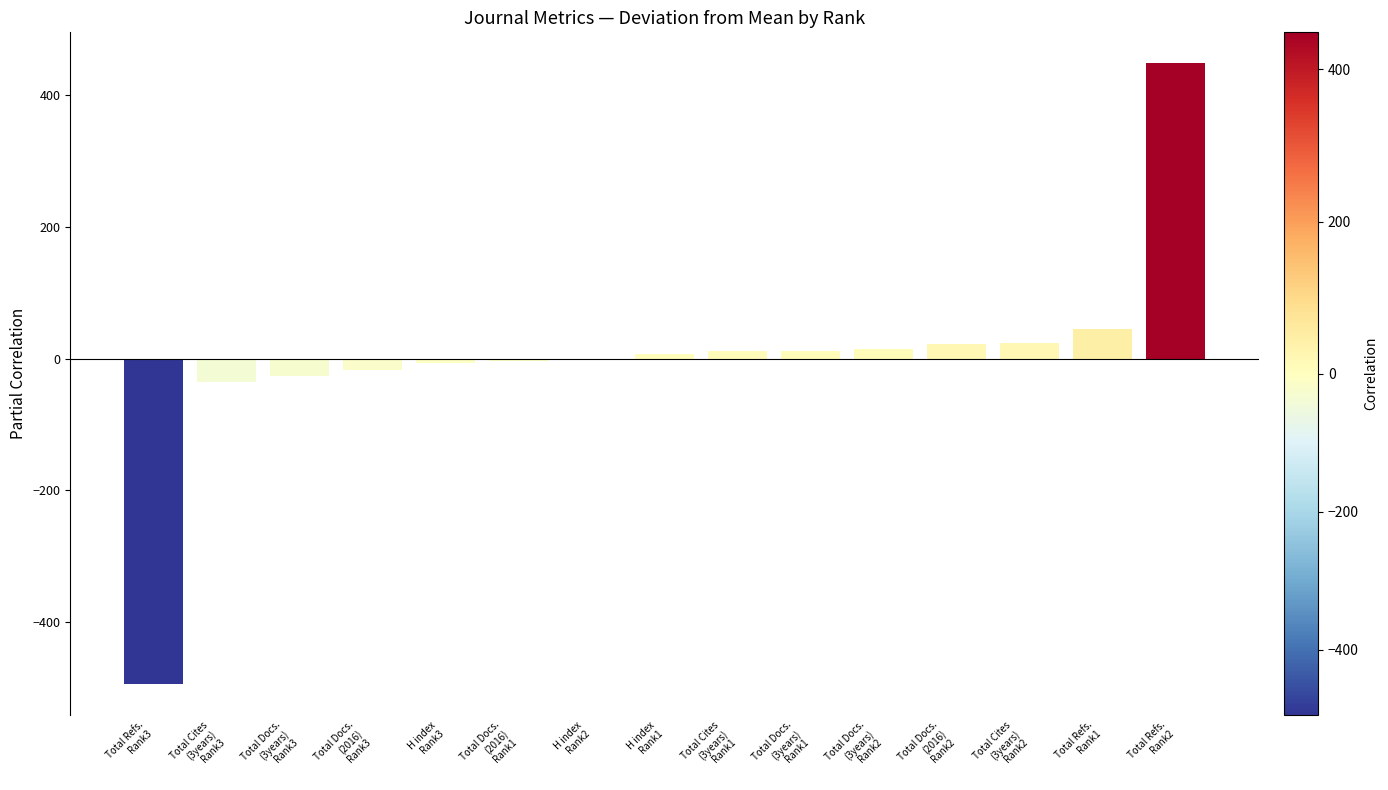

Are the bars horizontal?

No